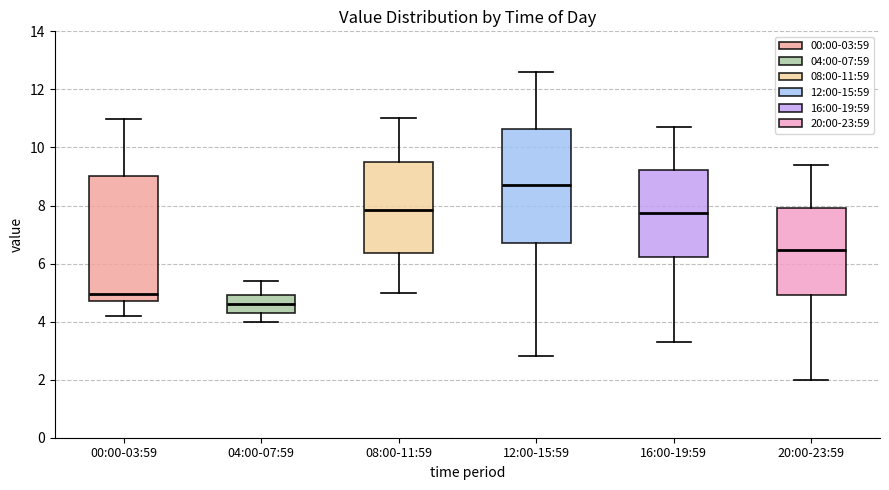

Where does the upper whisker of the box for 04:00-07:59 end on the y-axis? The values are not printed on the chart, so give them approximately, as read against the axis.

5.4